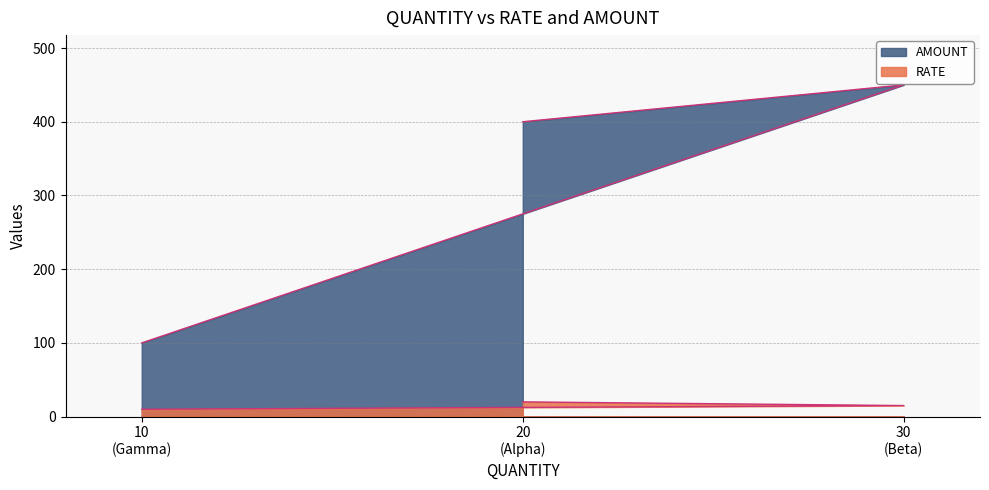

Which series has the largest total across all categories?

AMOUNT